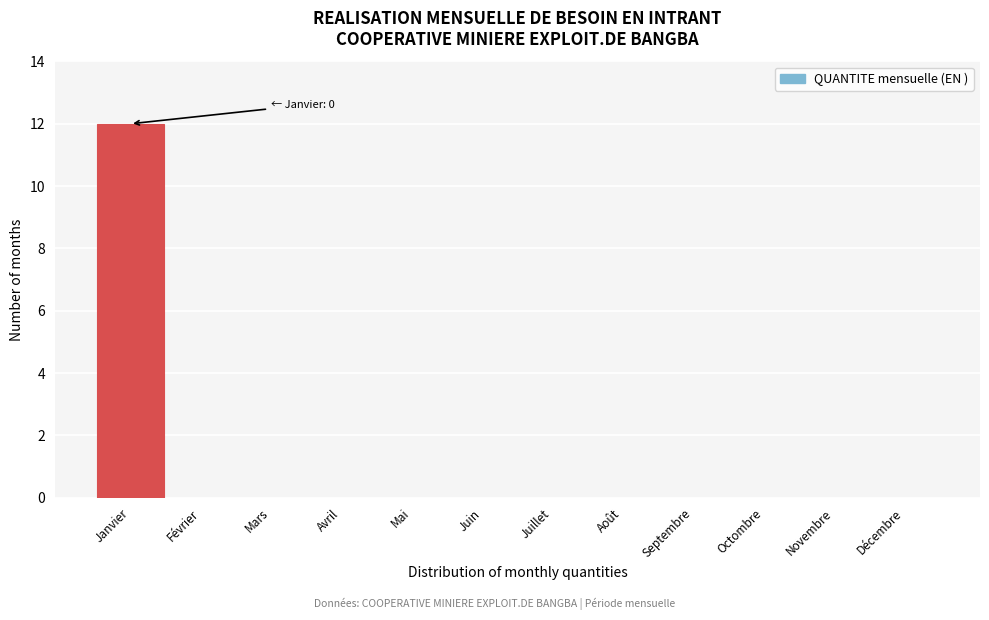

Reading right to left, list all the values displayed in this chart.

Décembre=0	Novembre=0	Octombre=0	Septembre=0	Août=0	Juillet=0	Juin=0	Mai=0	Avril=0	Mars=0	Février=0	Janvier=12